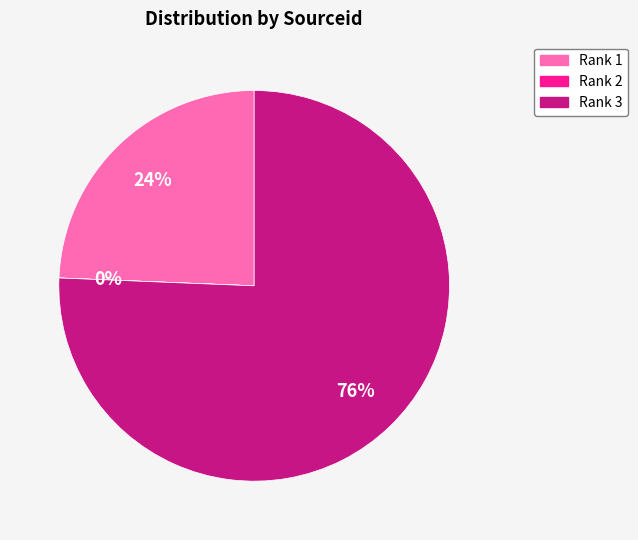

True or false: Rank 3 accounts for 76% of the total.

True